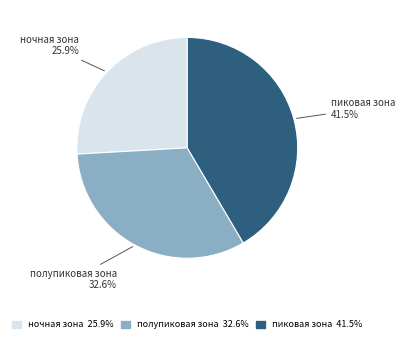

Which has a higher value, полупиковая зона or пиковая зона?

пиковая зона